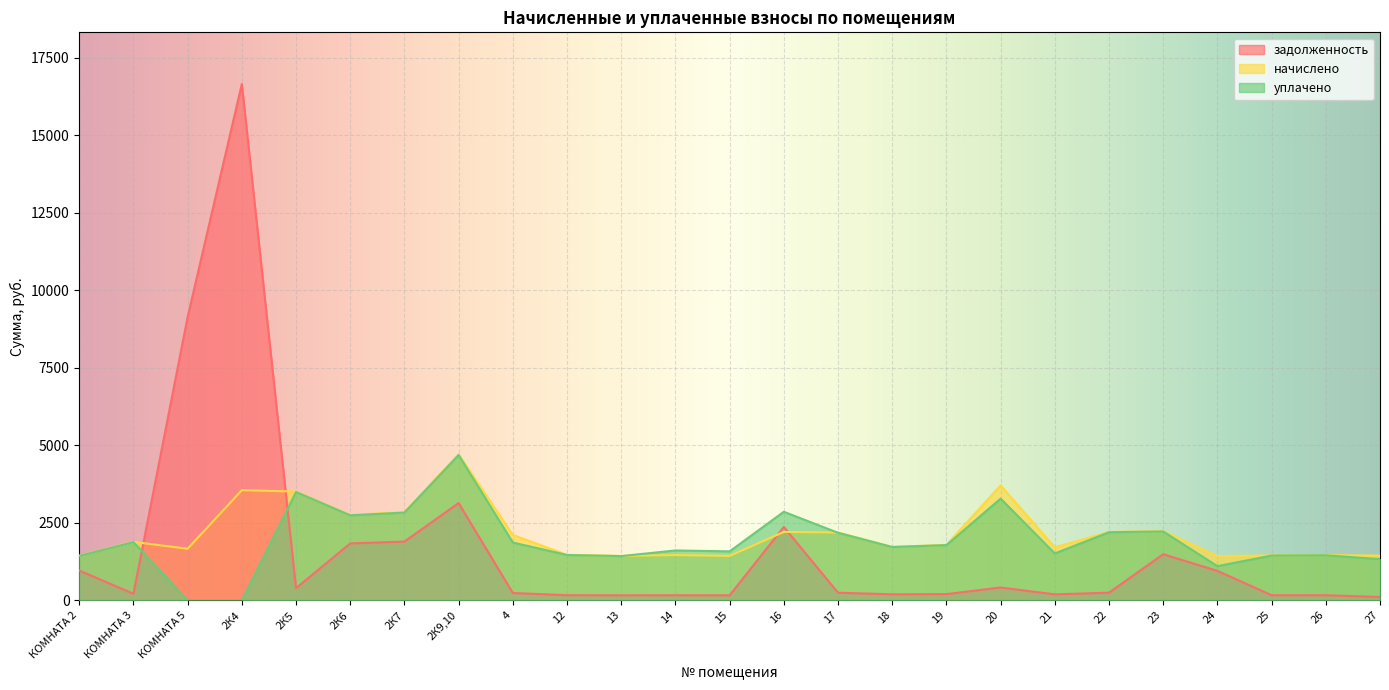

Is it true that начислено equals 1430.2 at 15?

True